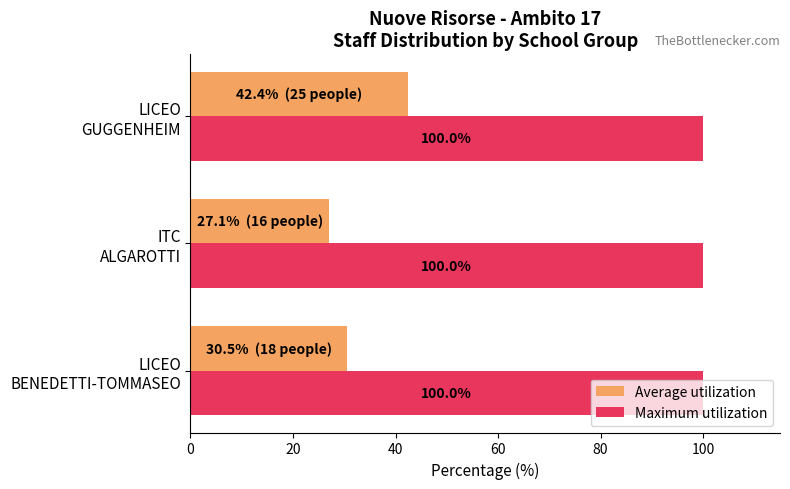

Which series has the largest total across all categories?

Maximum utilization